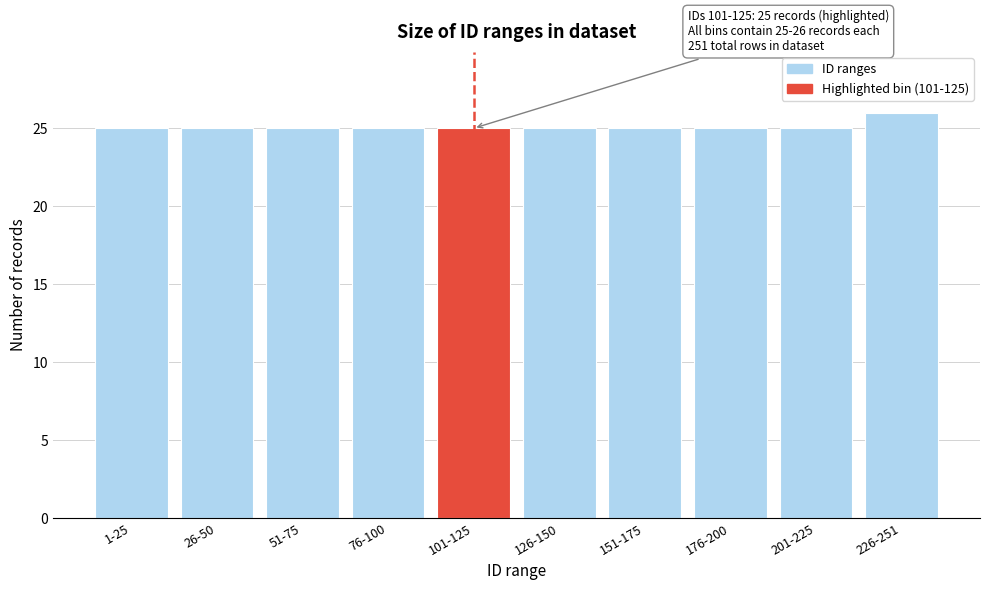

Reading left to right, what are all the values shown in this chart?

1-25=25	26-50=25	51-75=25	76-100=25	101-125=25	126-150=25	151-175=25	176-200=25	201-225=25	226-251=26